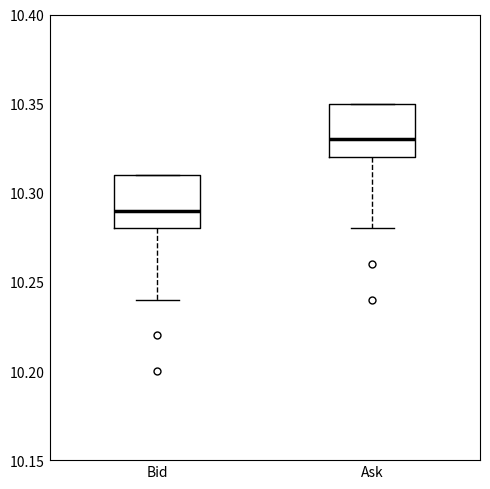

Reading left to right, transcribe this box plot: for each box, give where its median line is, the range the box spans, and where its two whiskers end, as read against the y-axis. The values are not printed on the chart, so give them approximately, as read against the axis.

Bid: median 10.29, box 10.28 to 10.31, whiskers 10.24 to 10.31
Ask: median 10.33, box 10.32 to 10.35, whiskers 10.28 to 10.35